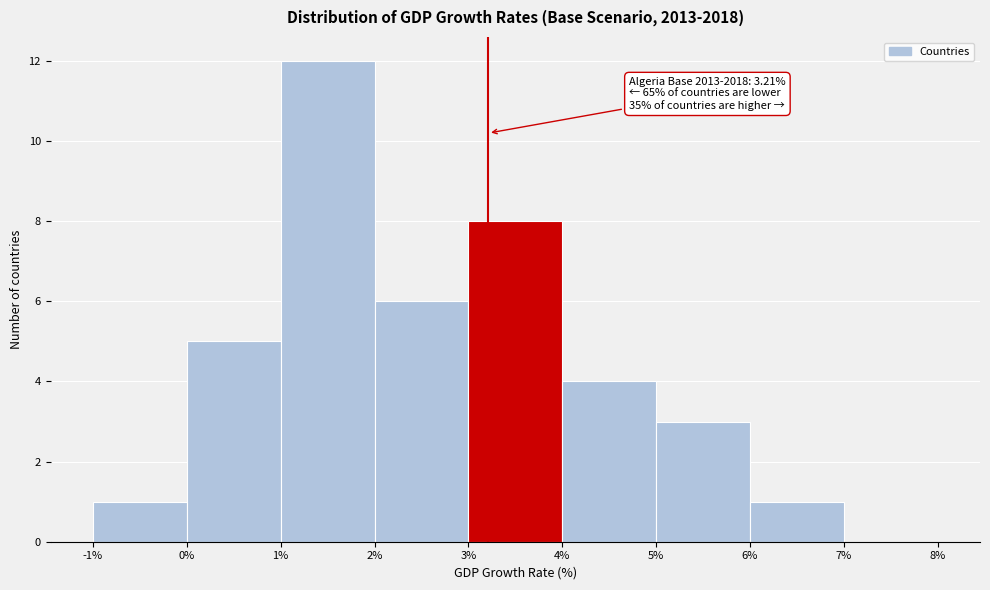

Which range on the x-axis has the tallest bar?

1% to 2%